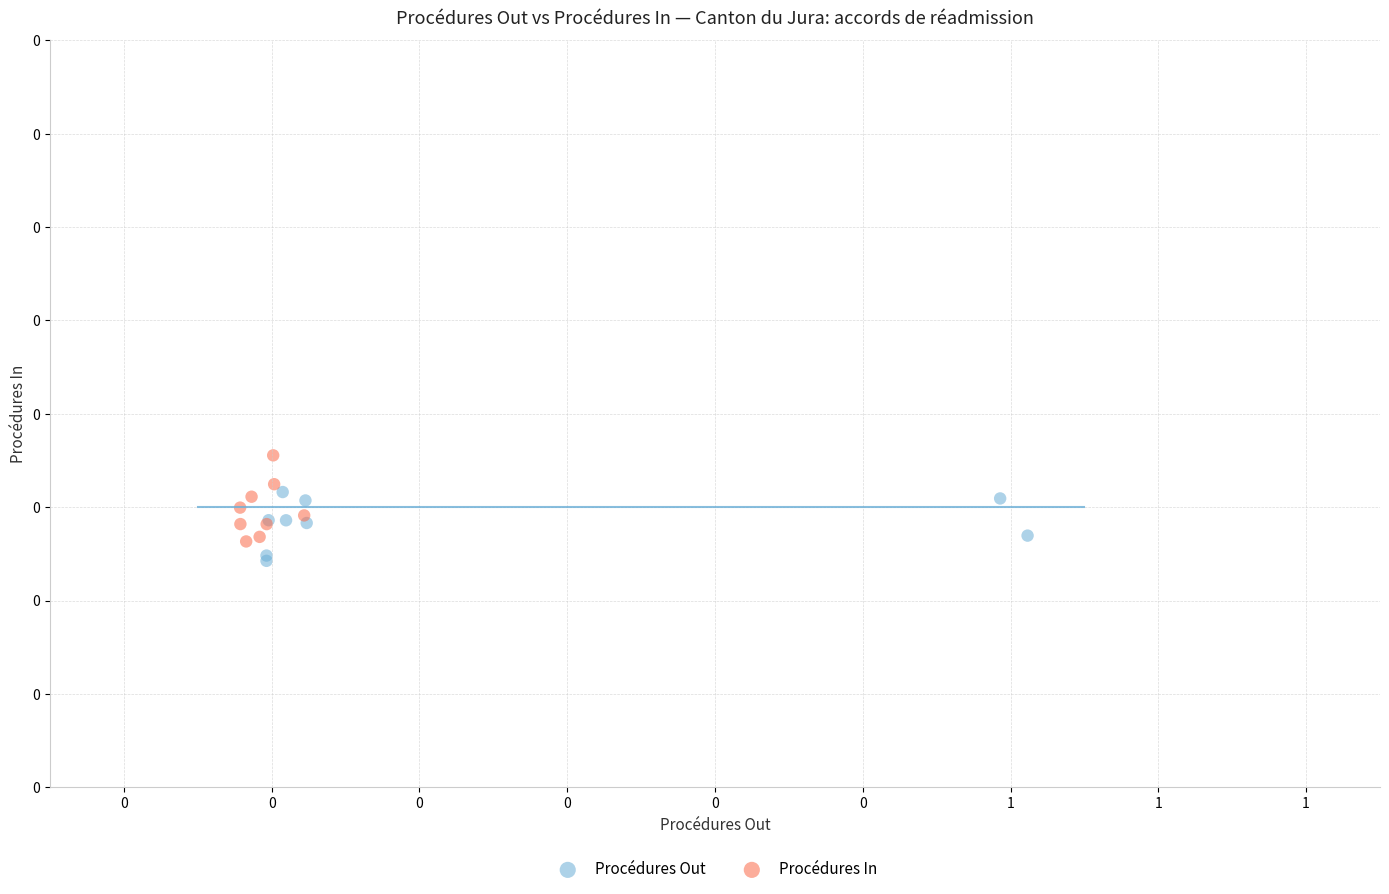

What are all the series names shown in the legend?

Procédures Out, Procédures In